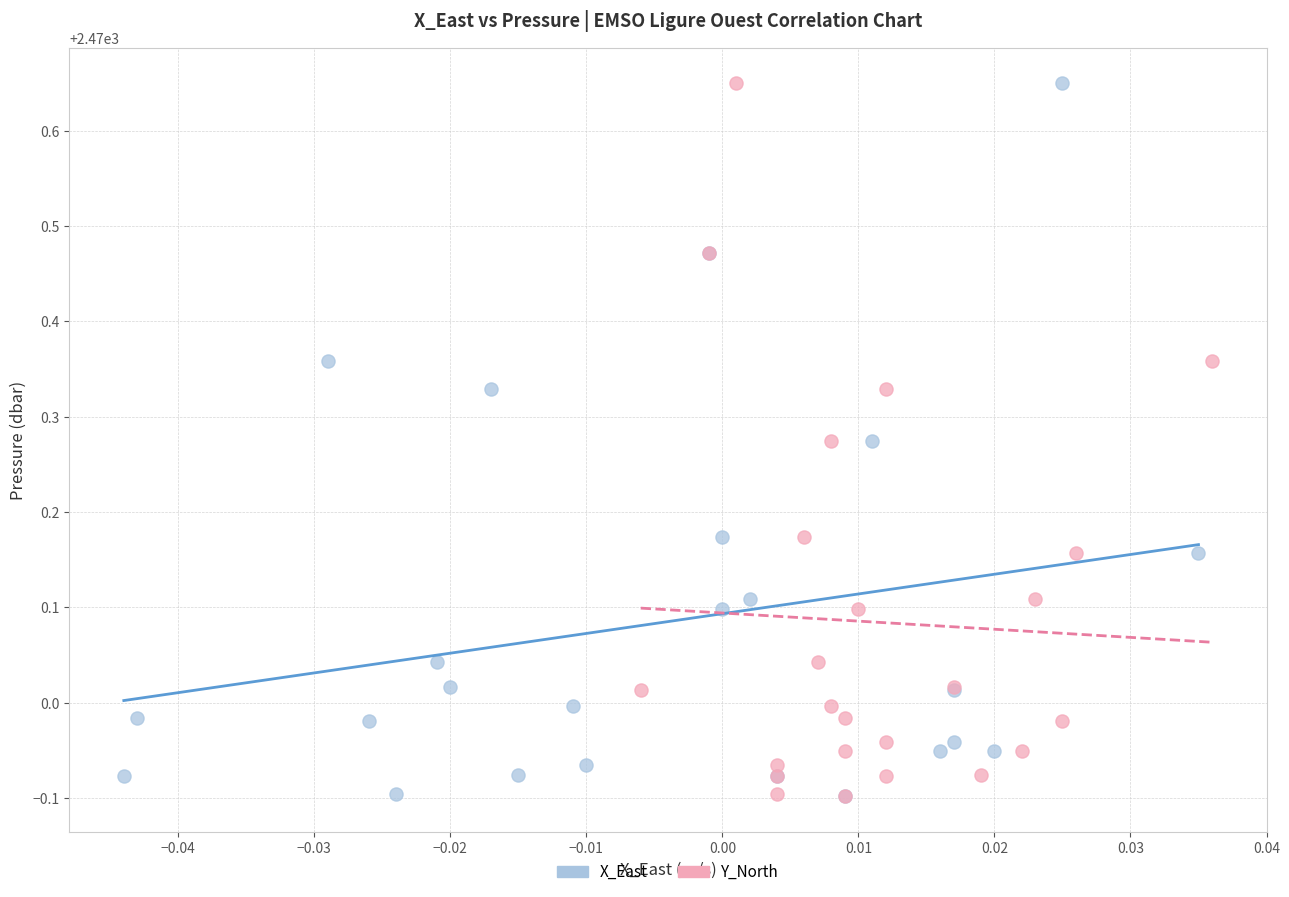

What are all the series names shown in the legend?

X_East, Y_North